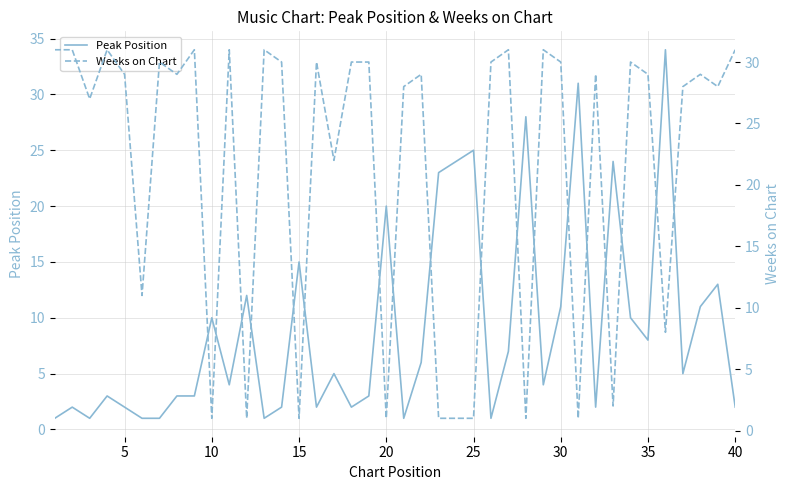

What is the difference between the maximum and second lowest values in the Weeks on Chart series?

30